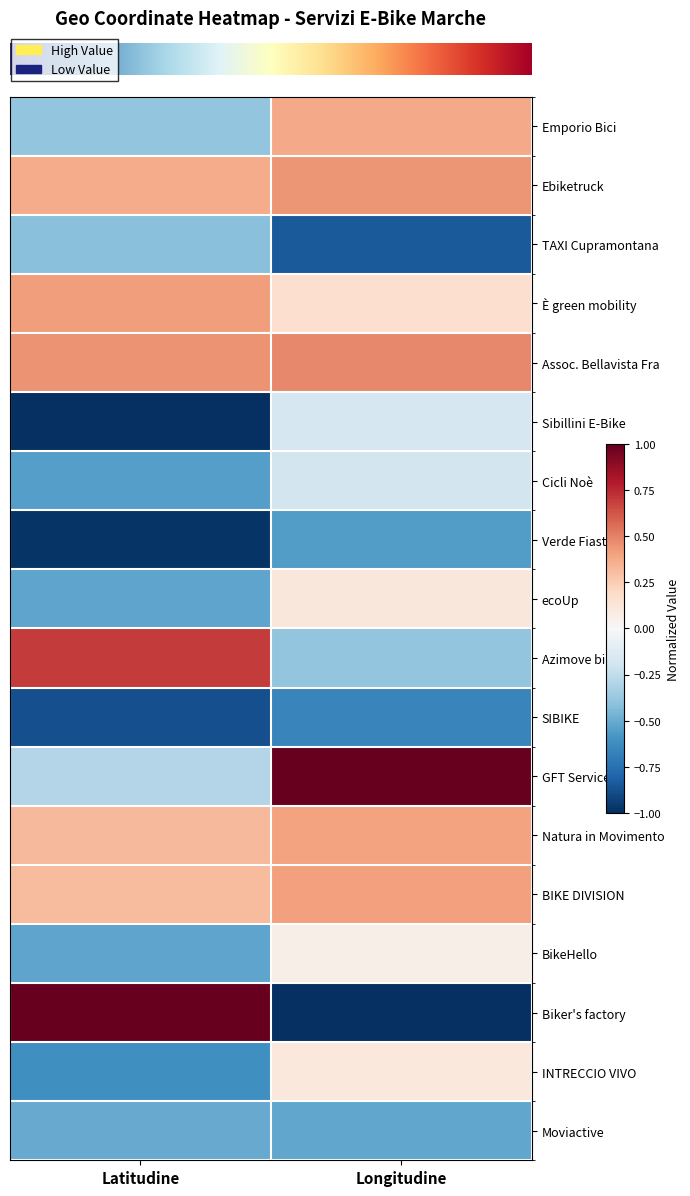

How many series are shown in this chart?

18